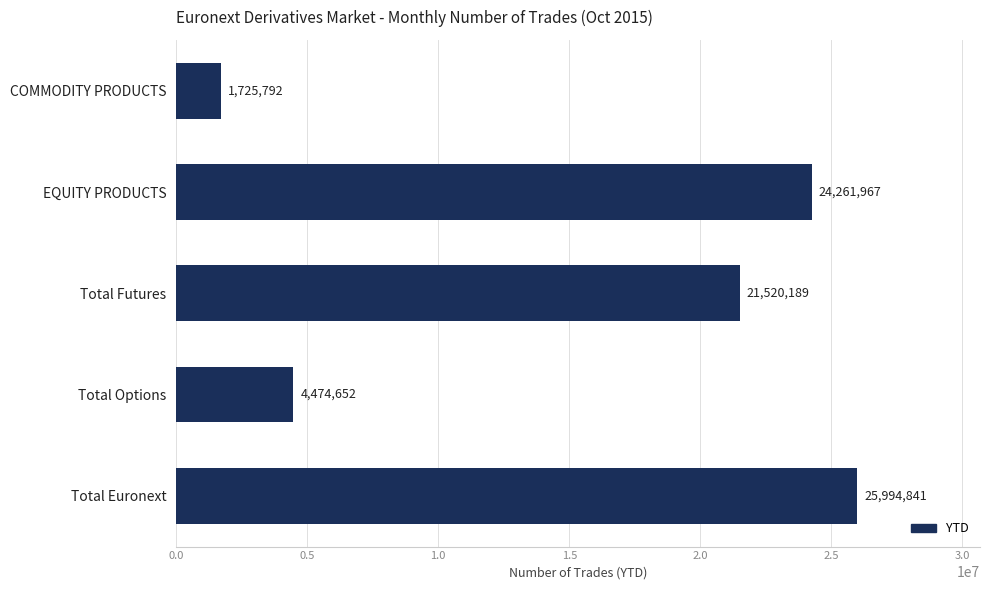

List the labels in order of value, largest first.

Total Euronext, EQUITY PRODUCTS, Total Futures, Total Options, COMMODITY PRODUCTS